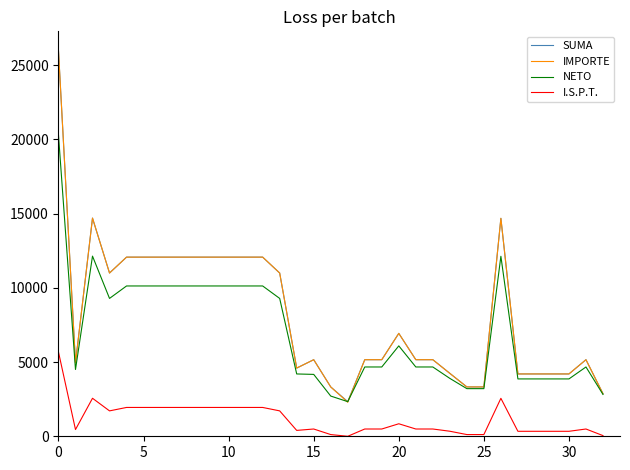

What is the maximum value for IMPORTE?

25985.0